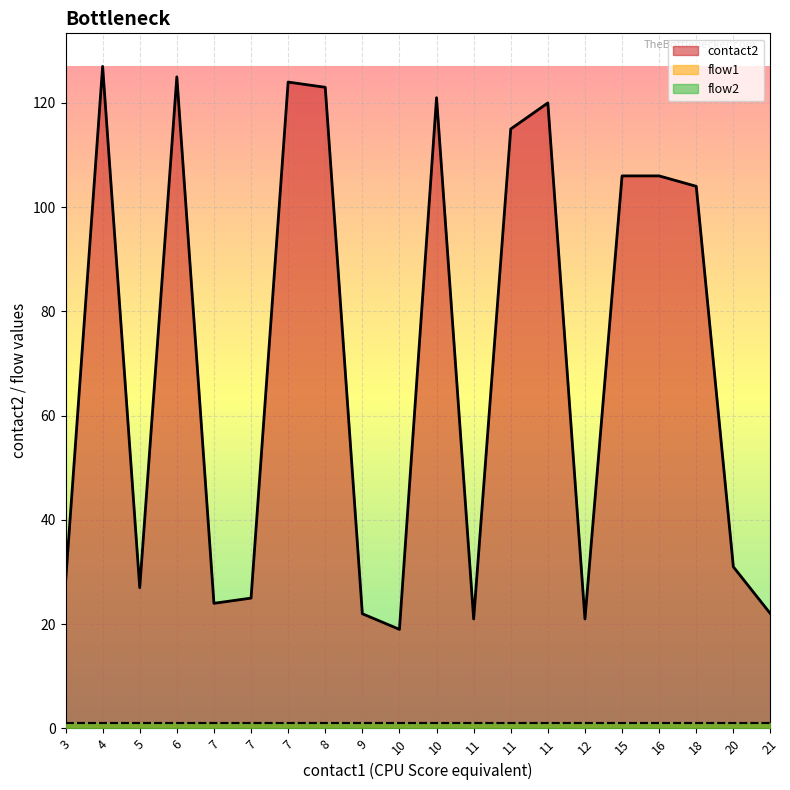

True or false: flow1 and flow2 intersect in this chart.

False